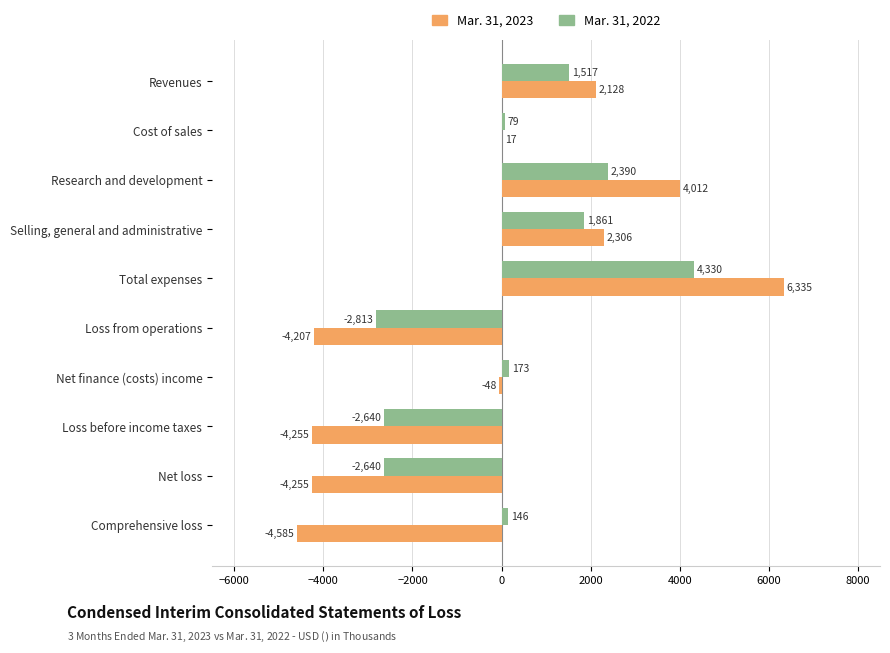

What is the sum of all Mar. 31, 2023 values?

-2552